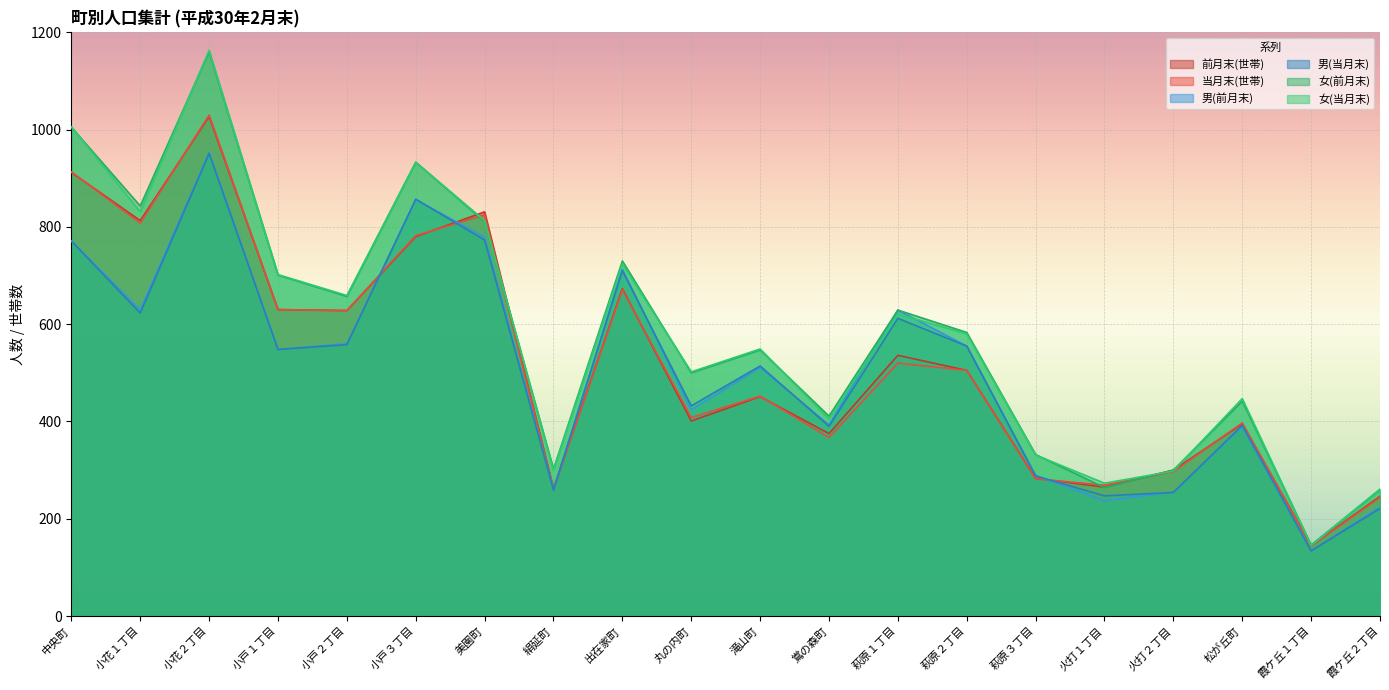

At 萩原１丁目, list the series in order from smallest to largest.

当月末(世帯), 前月末(世帯), 男(当月末), 女(当月末), 男(前月末), 女(前月末)